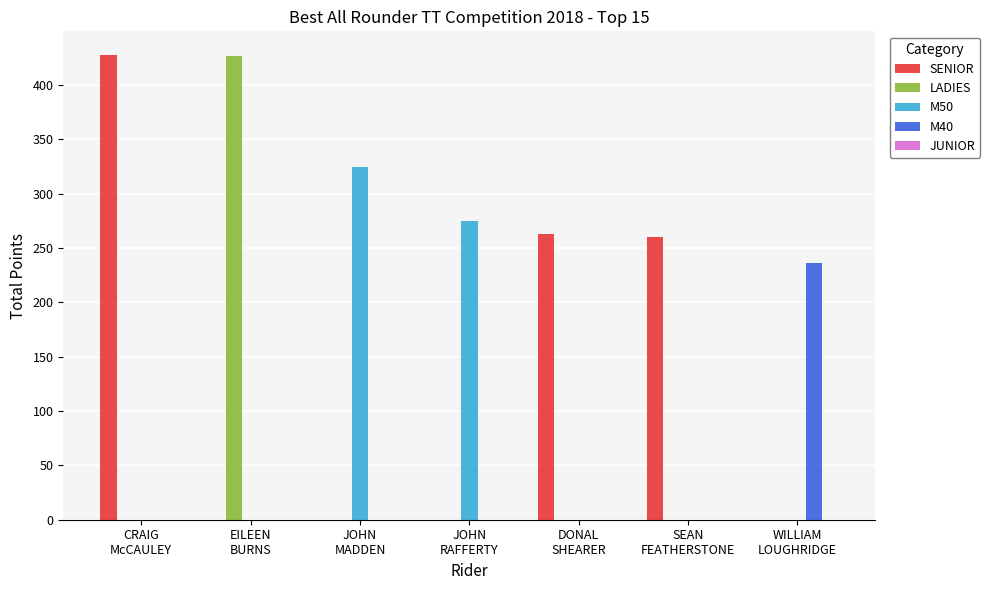

What is the sum of all SENIOR values?

951